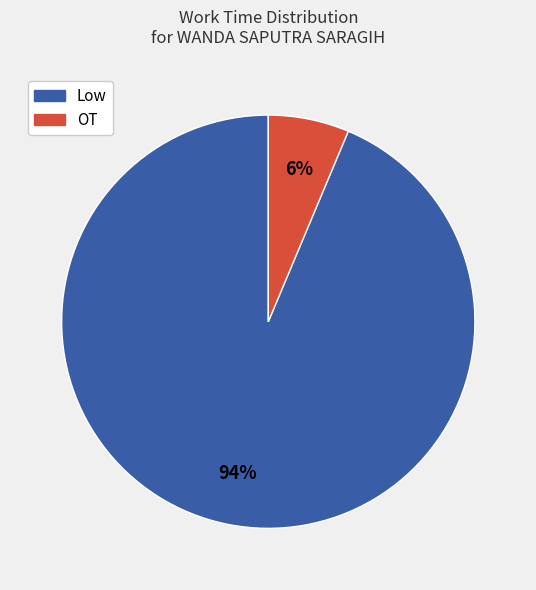

Which has a higher value, OT or Low?

Low